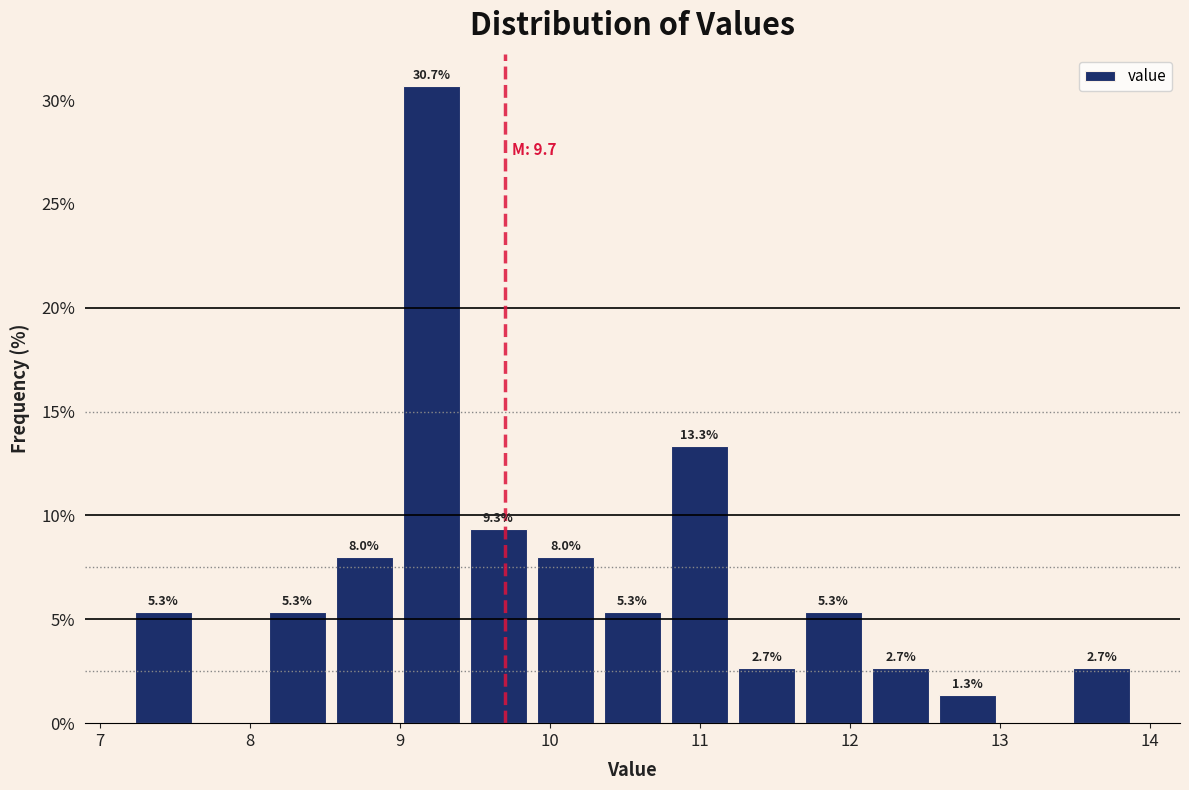

Which range on the x-axis has the tallest bar?

9.0 to 9.4